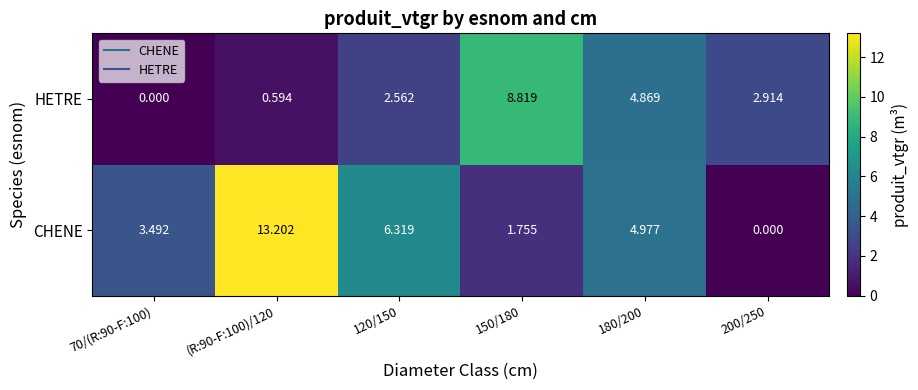

Which series has the largest total across all categories?

CHENE